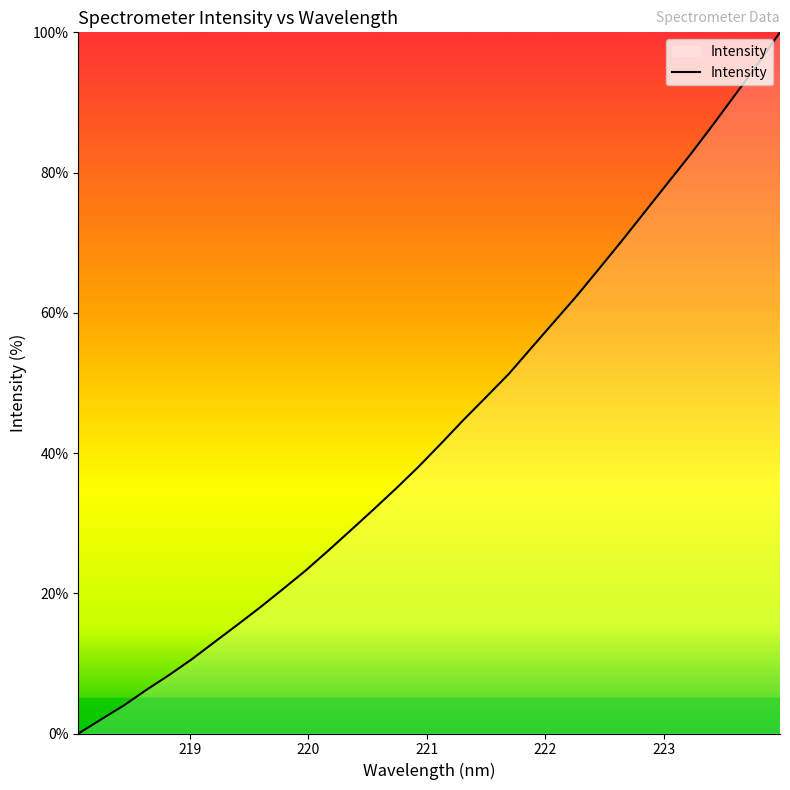

What is the difference between the maximum and minimum values?

100.0